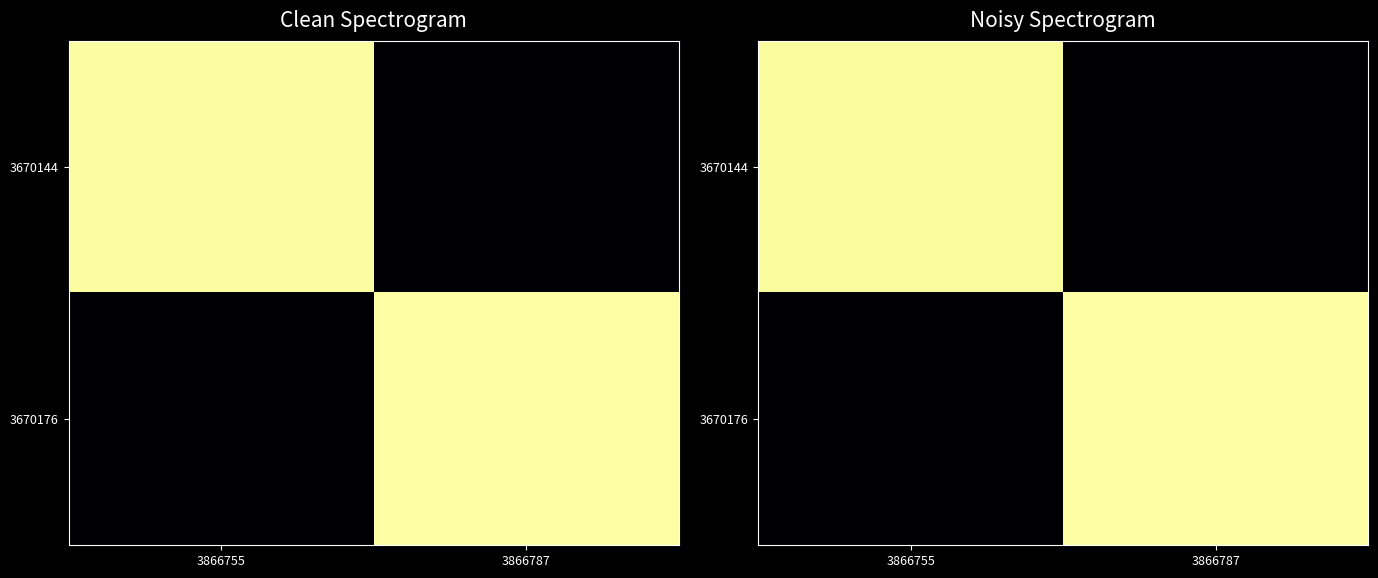

What is the approximate value of 3670144 at 3866787?

450.7